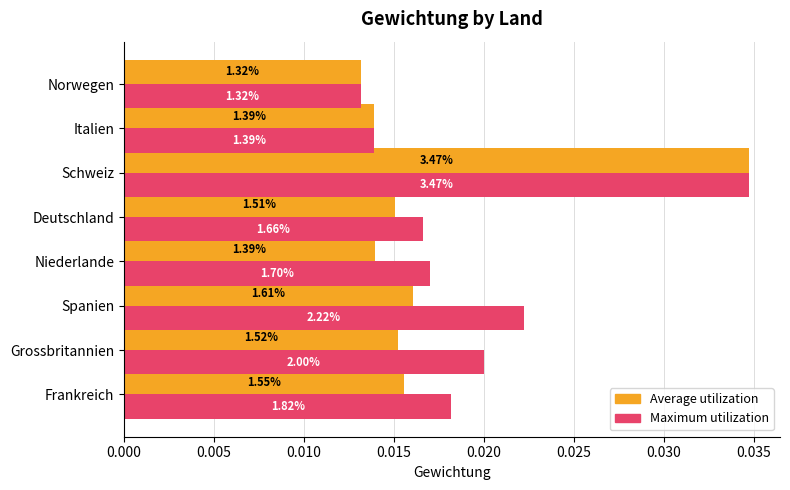

What are all the series names shown in the legend?

Average utilization, Maximum utilization